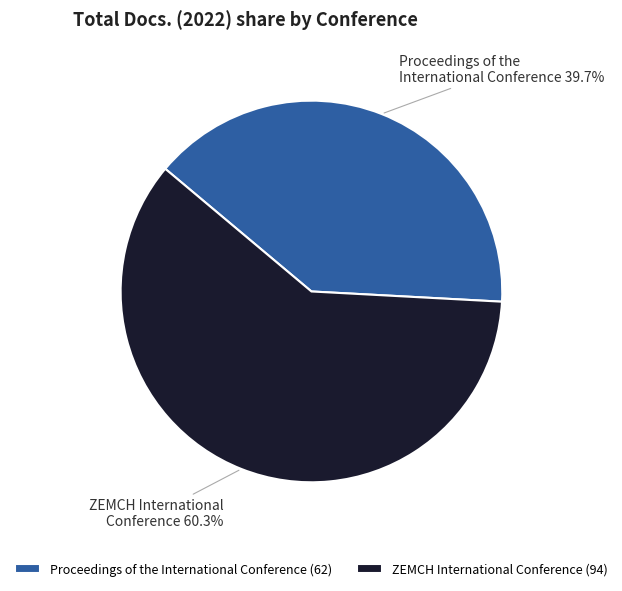

Count the number of slices in the pie.

2